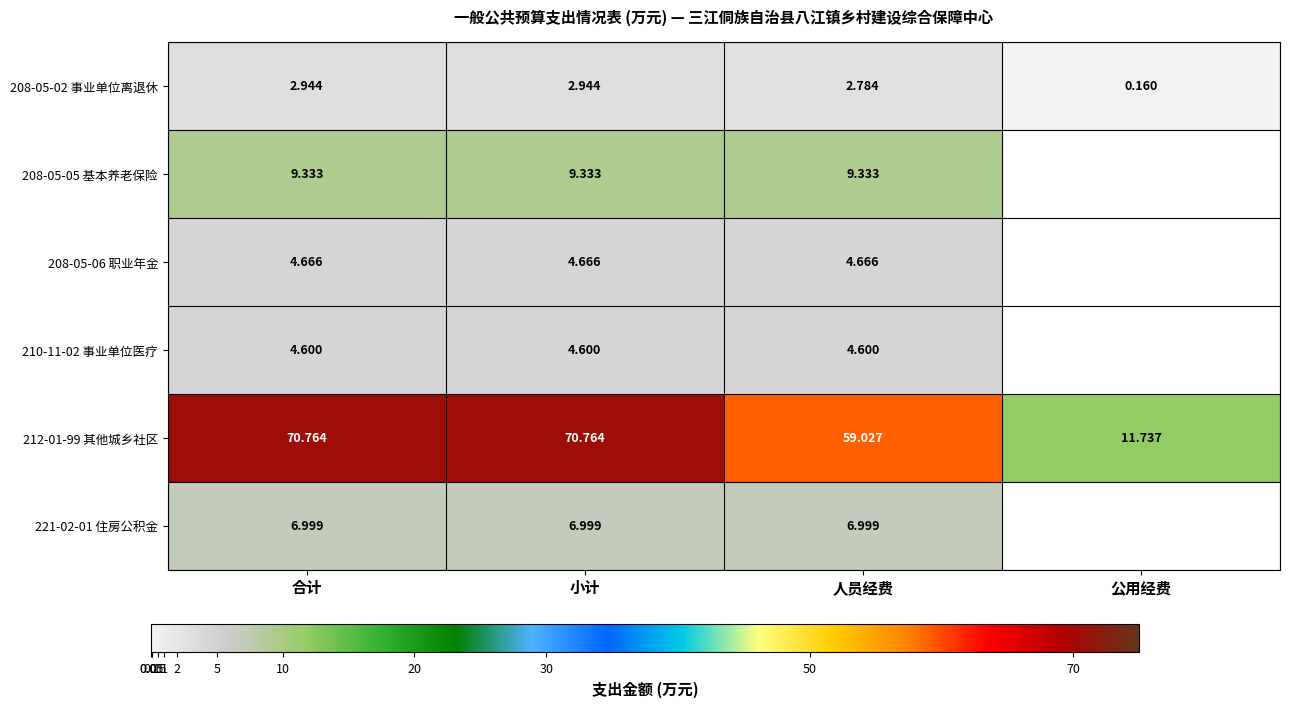

Where is 212-01-99 其他城乡社区 nearest to the value 41?

人员经费